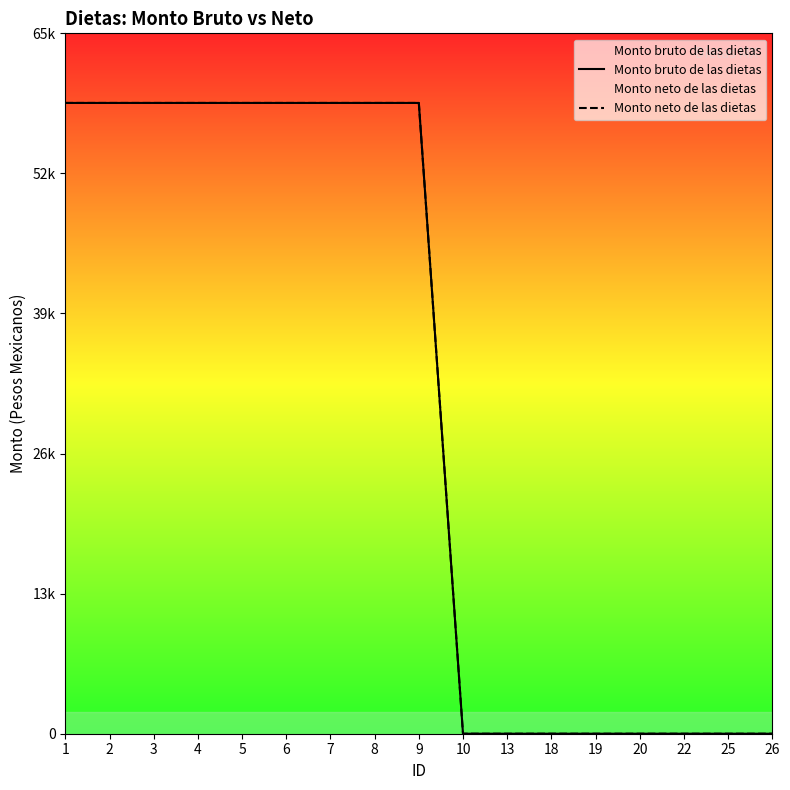

What is the total value across all series at 3?

117080